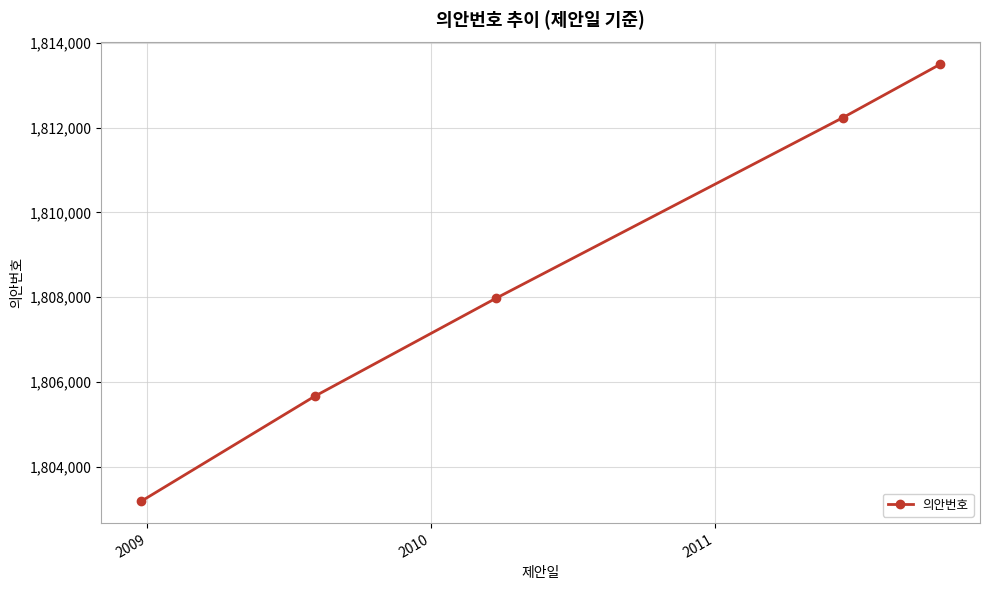

What is the smallest value displayed?

1803188